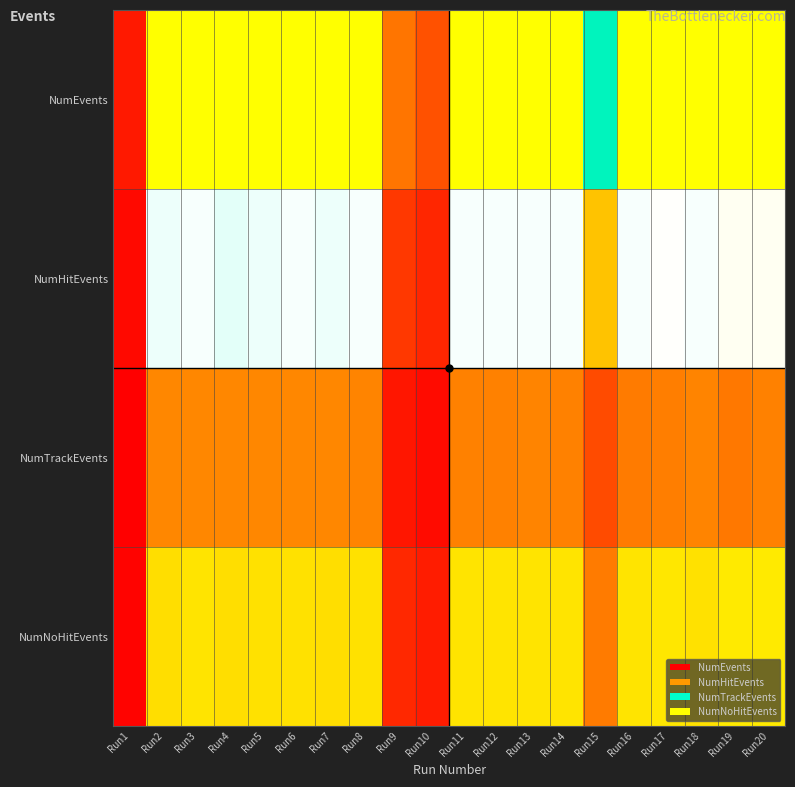

What is the total value across all series at Run11?

111695